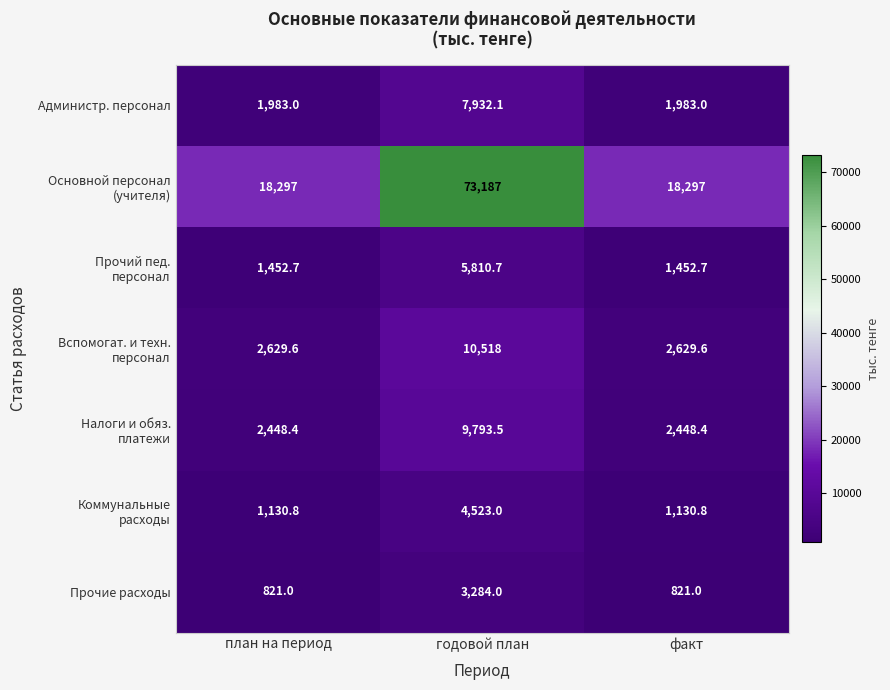

At which label does Прочие расходы reach its peak?

годовой план